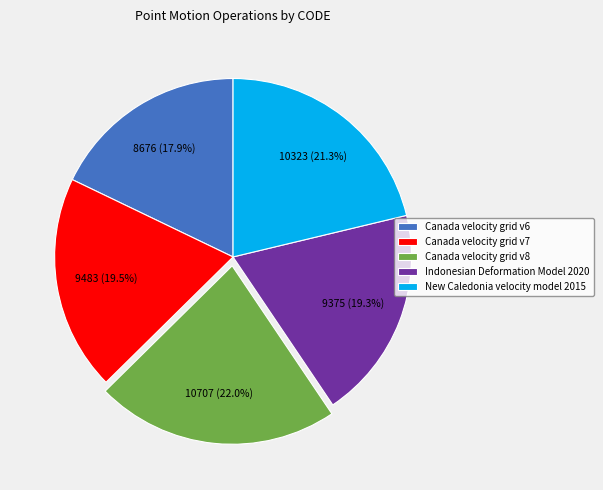

Which category has the biggest portion of the pie?

Canada velocity grid v8